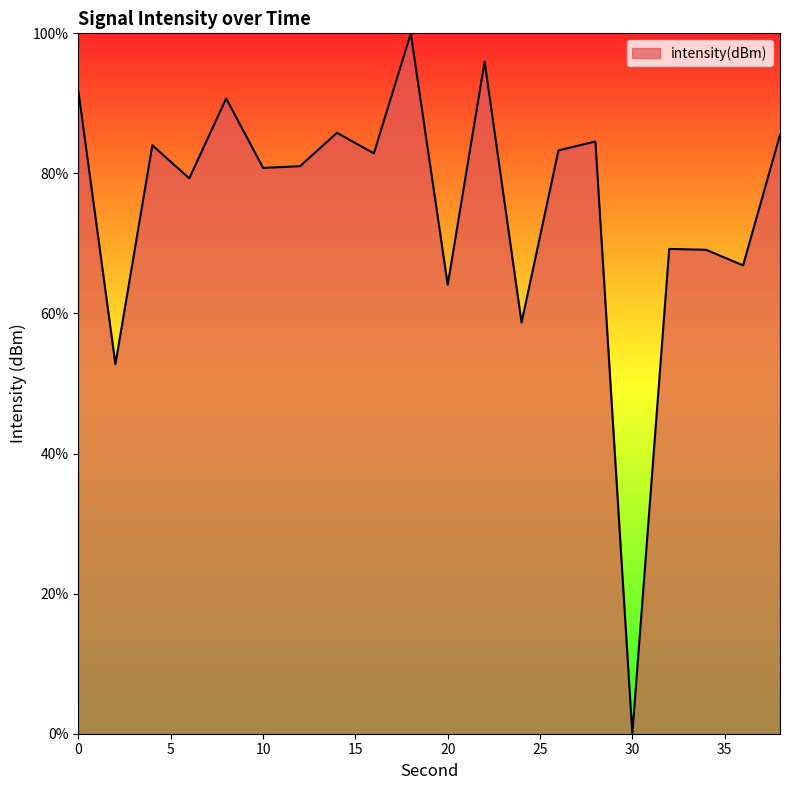

What is the greatest value displayed?

100.0